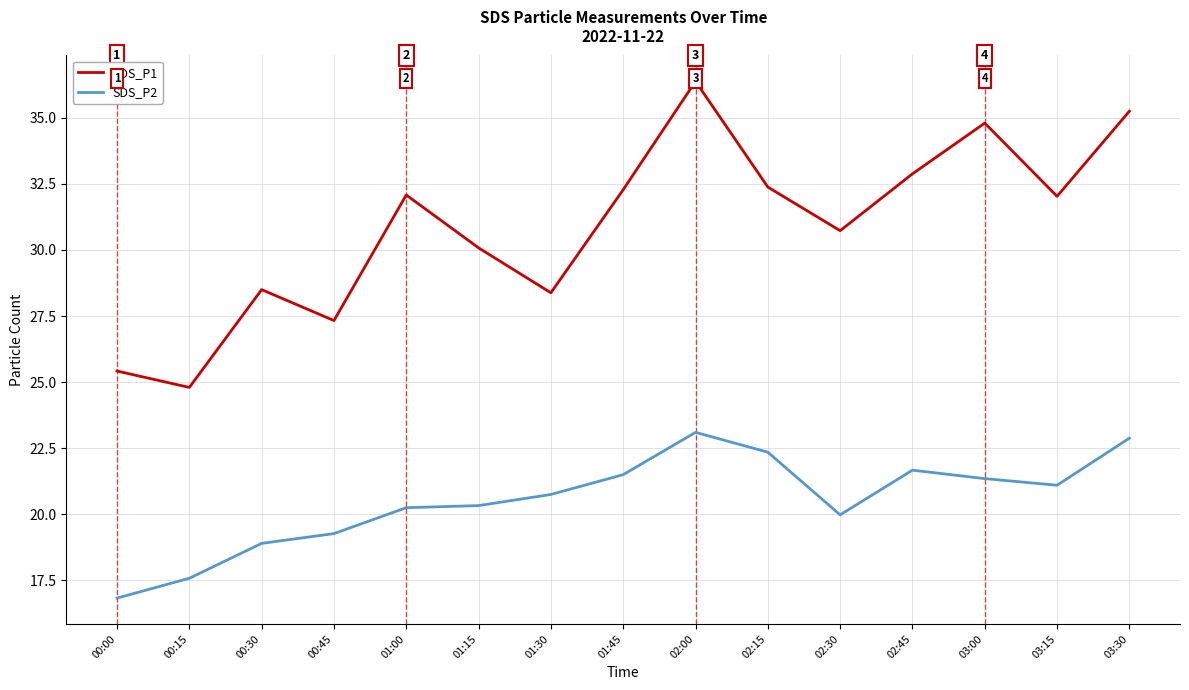

What is the total value across all series at 01:15?

50.4